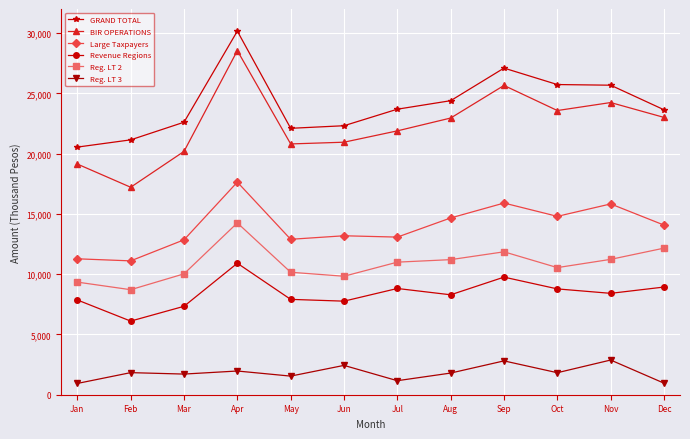

At which category does Reg. LT 2 reach its first local valley?

Feb